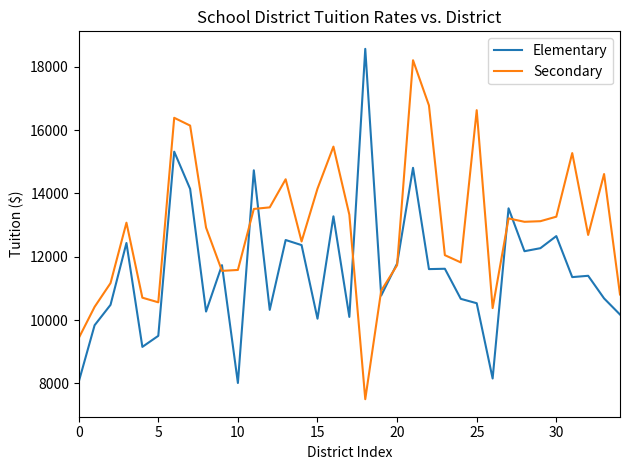

What is the minimum value for Secondary?

7496.8